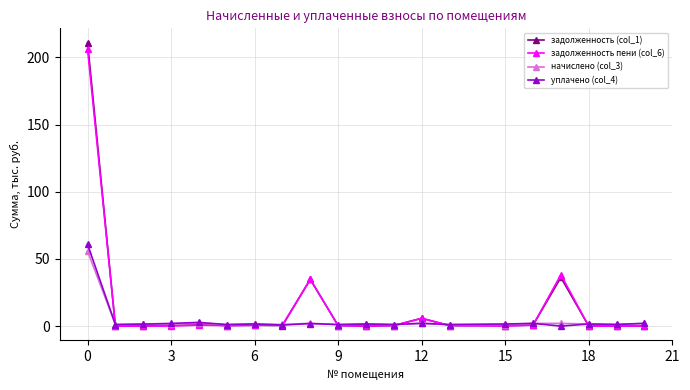

Which series has the largest range (max minus min)?

задолженность (col_1)